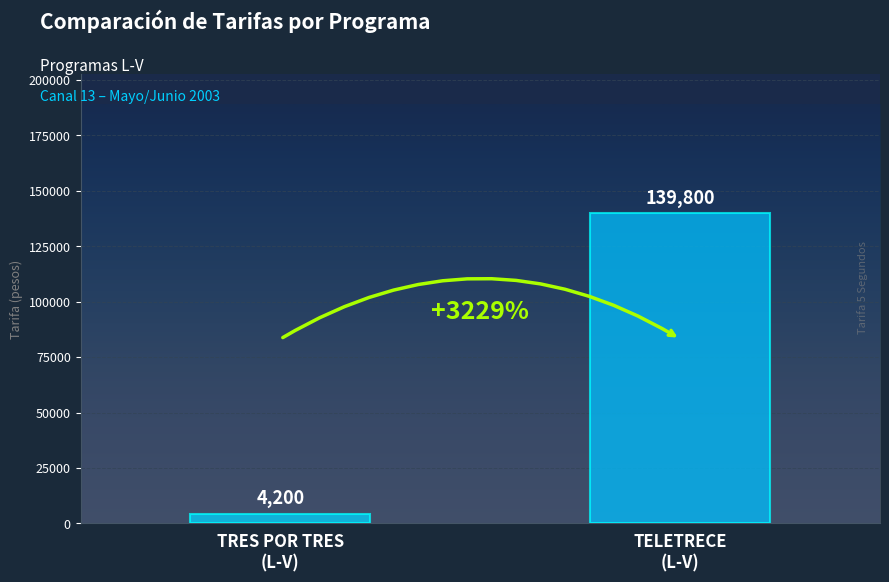

How many bars are there in total?

2